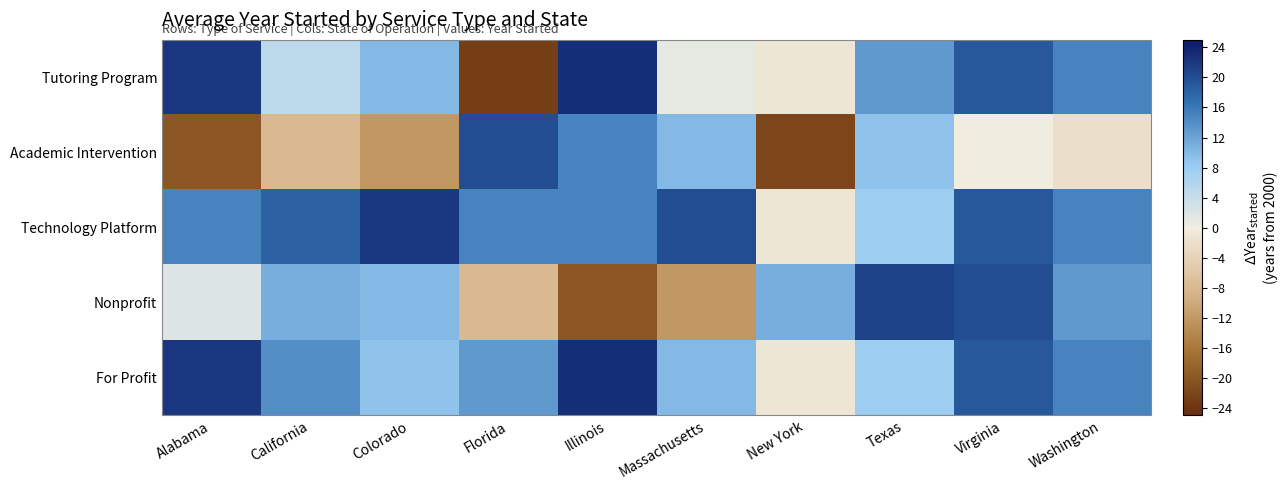

Which category has the highest value across all series?

Illinois